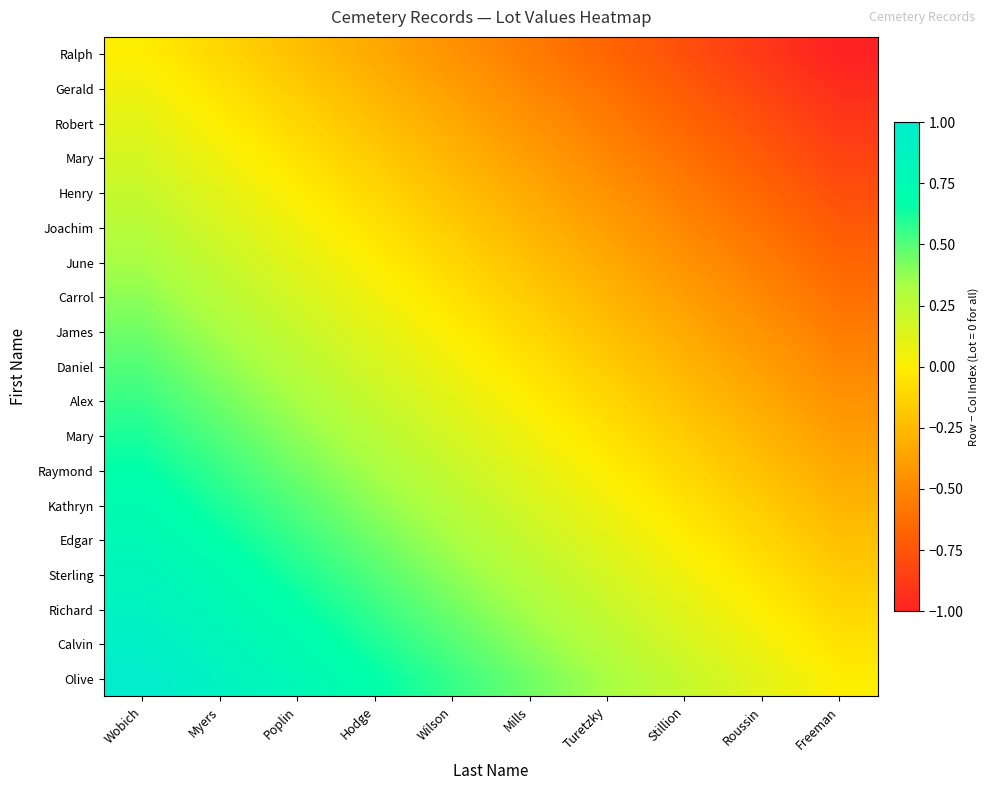

At how many categories does at least one series exceed 0?

9